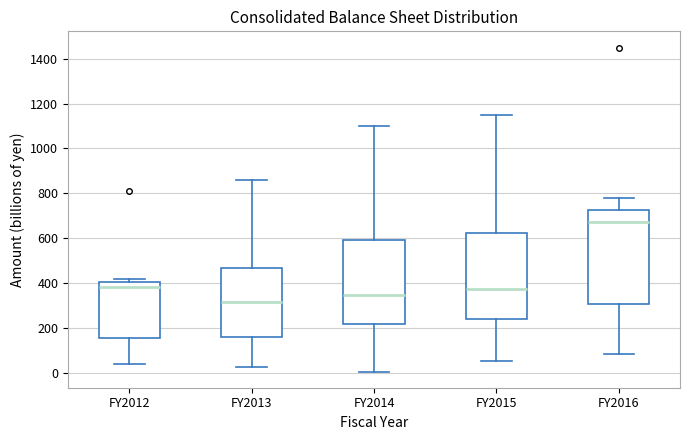

Reading left to right, transcribe this box plot: for each box, give where its median line is, the range the box spans, and where its two whiskers end, as read against the y-axis. The values are not printed on the chart, so give them approximately, as read against the axis.

FY2012: median 380, box 160 to 400, whiskers 40 to 420
FY2013: median 320, box 160 to 460, whiskers 20 to 860
FY2014: median 340, box 220 to 600, whiskers 0 to 1100
FY2015: median 380, box 240 to 620, whiskers 60 to 1160
FY2016: median 680, box 300 to 720, whiskers 80 to 780